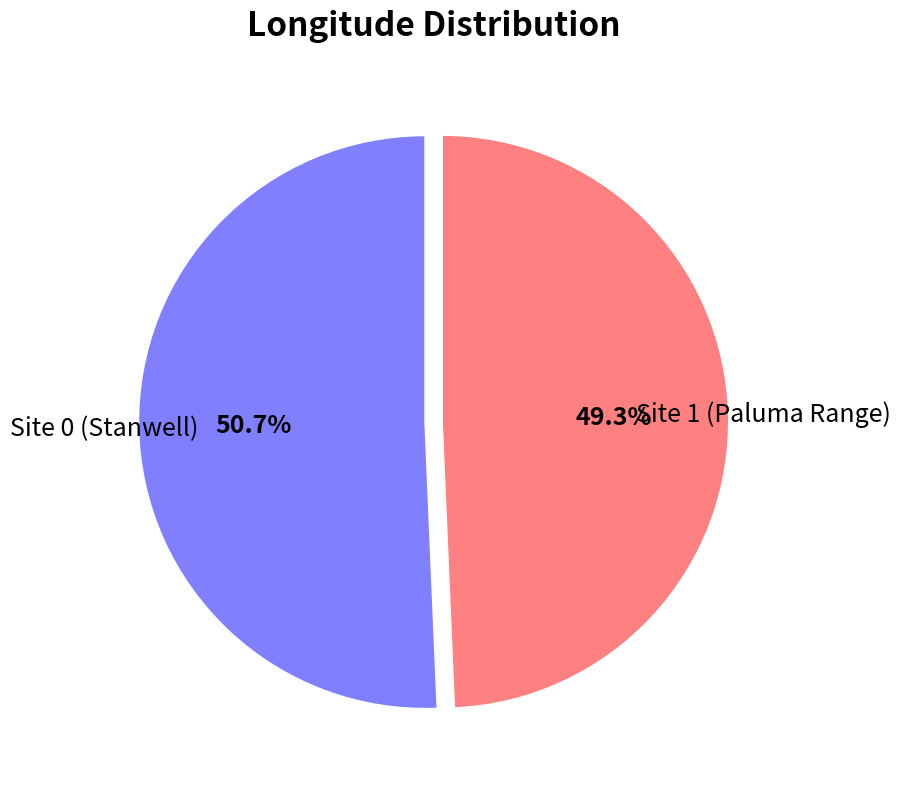

Is there any slice that represents more than half of the pie?

Yes